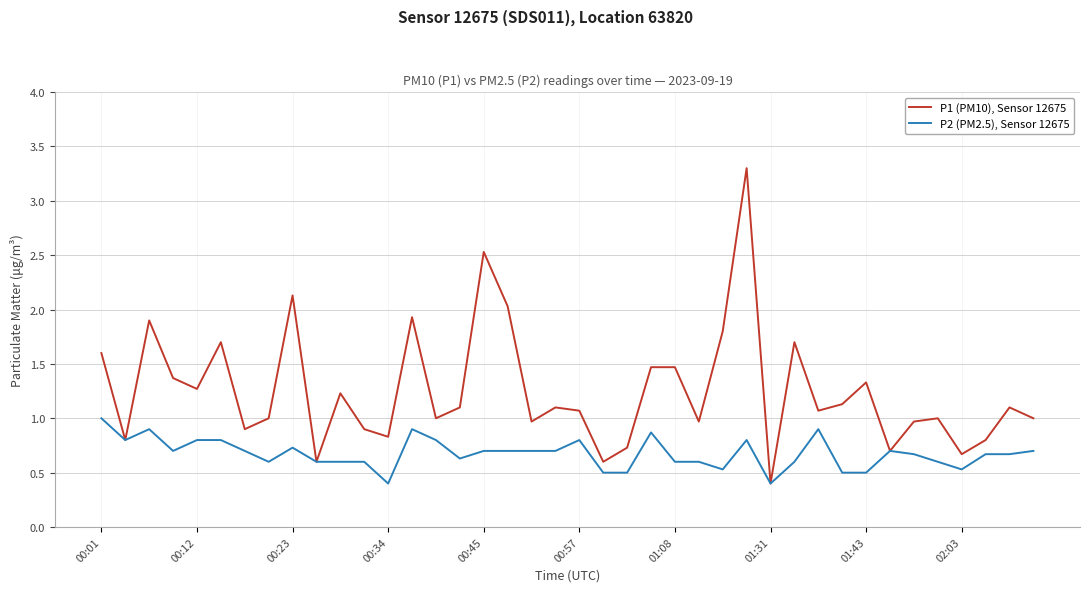

Which series has the largest total across all categories?

P1 (PM10), Sensor 12675